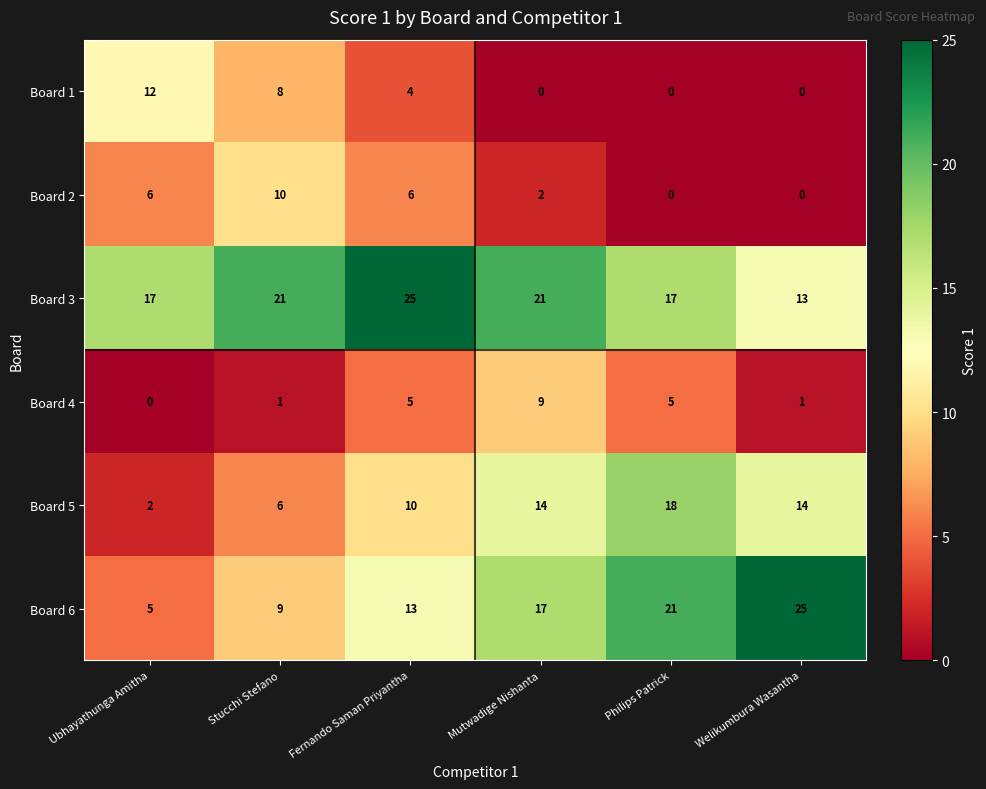

What is the average value of the Board 5 series?

11